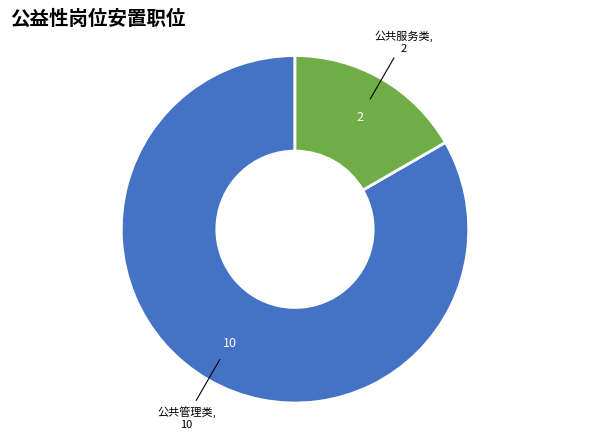

Does any single category account for the majority?

Yes